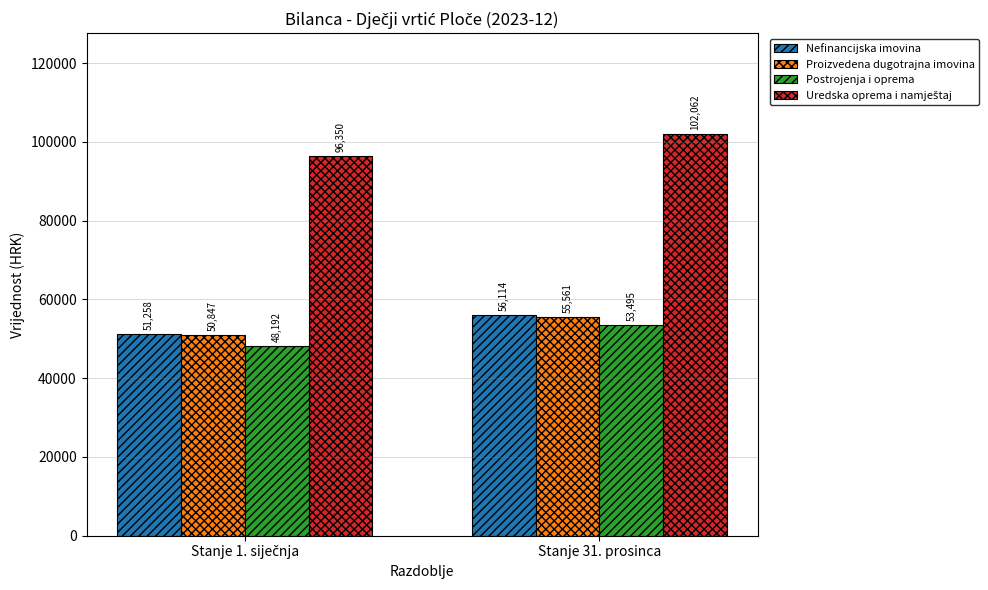

The value of Postrojenja i oprema at Stanje 31. prosinca is 53495.1. True or false?

True